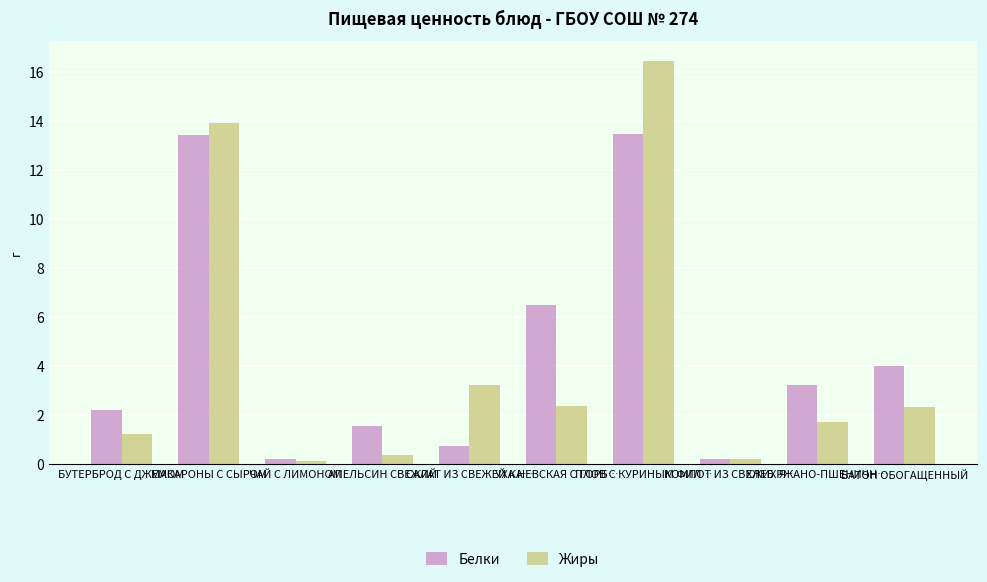

What are all the series names shown in the legend?

Белки, Жиры